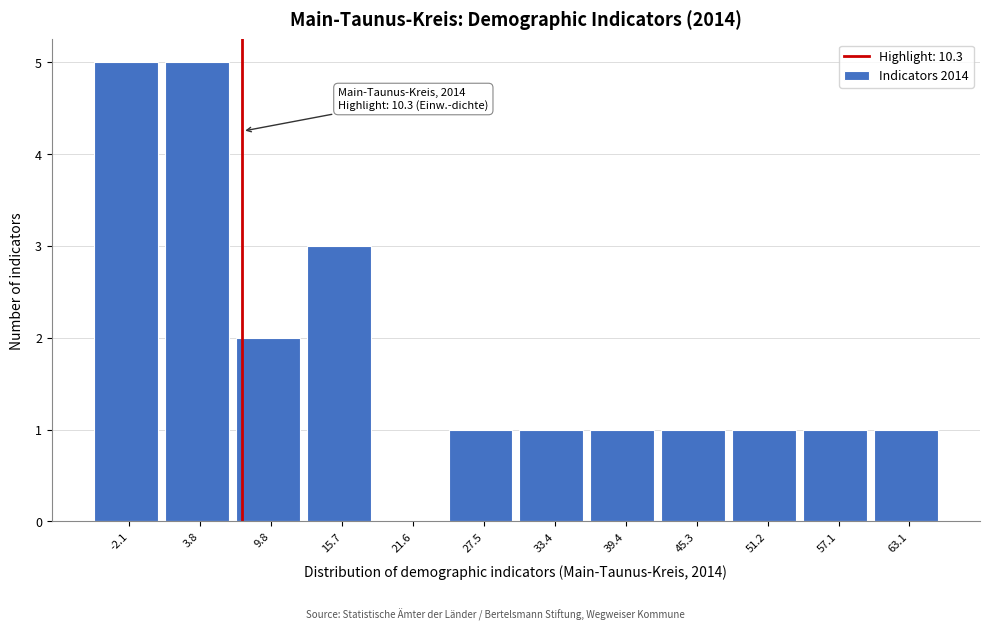

Reading left to right, list all the values displayed in this chart.

-2.1=5	3.8=5	9.8=2	15.7=3	21.6=0	27.5=1	33.4=1	39.4=1	45.3=1	51.2=1	57.1=1	63.1=1